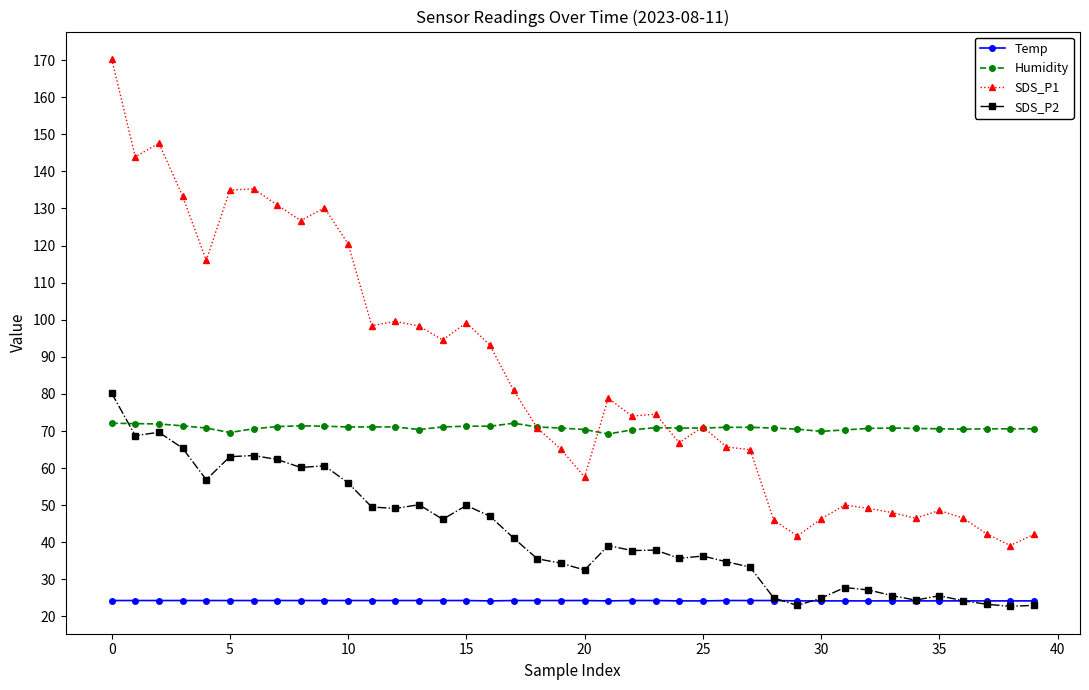

List the series in order of their overall mean, highest first.

SDS_P1, Humidity, SDS_P2, Temp